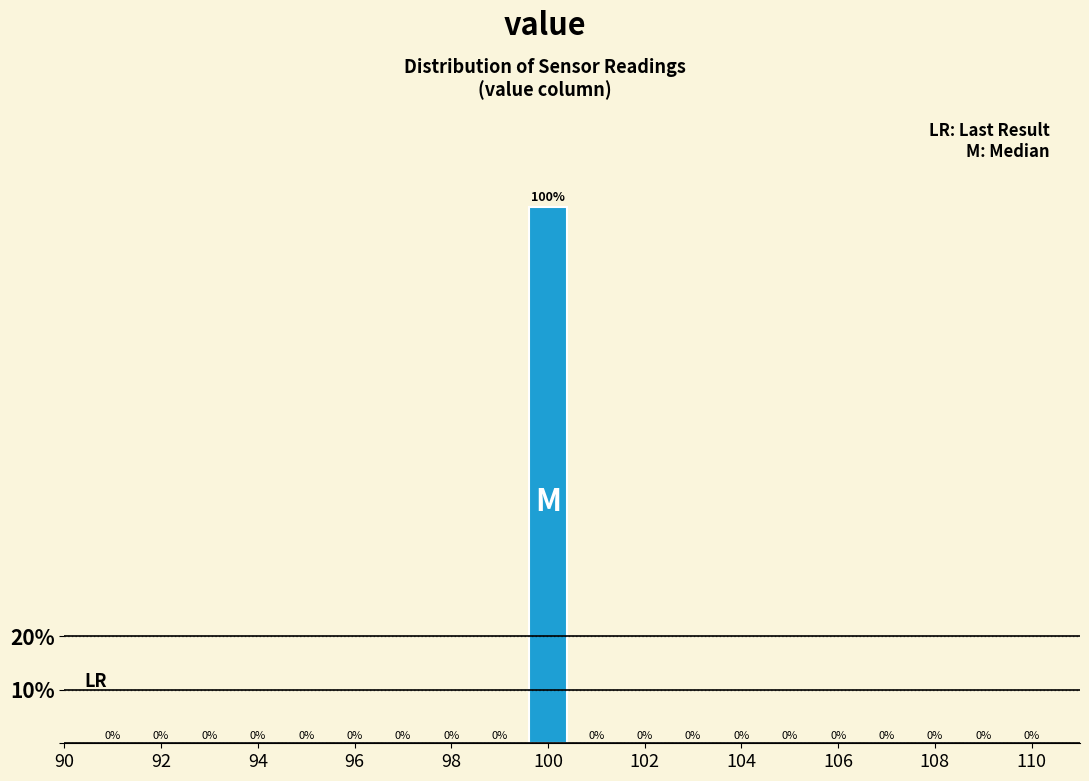

Reading left to right, transcribe this chart: for each bar, give the range it covers on the x-axis and its height. The bar edges are not printed on the chart, so give them approximately, as read against the axis.

90.5 to 91.5: 0
91.5 to 92.5: 0
92.5 to 93.5: 0
93.5 to 94.5: 0
94.5 to 95.5: 0
95.5 to 96.5: 0
96.5 to 97.5: 0
97.5 to 98.5: 0
98.5 to 99.5: 0
99.5 to 100.5: 100
100.5 to 101.5: 0
101.5 to 102.5: 0
102.5 to 103.5: 0
103.5 to 104.5: 0
104.5 to 105.5: 0
105.5 to 106.5: 0
106.5 to 107.5: 0
107.5 to 108.5: 0
108.5 to 109.5: 0
109.5 to 110.5: 0